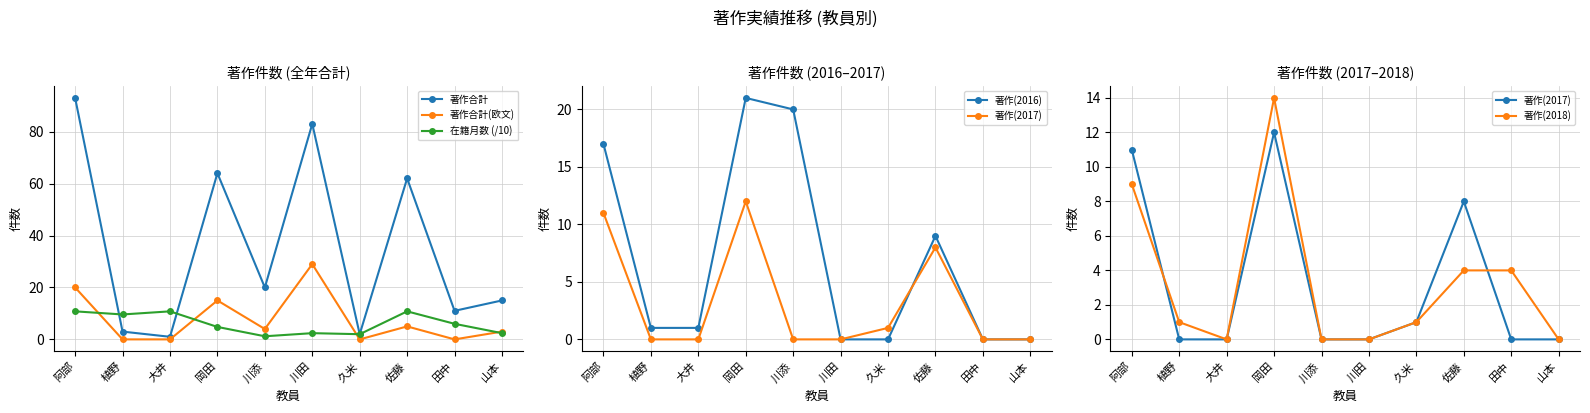

How many intersections are there between 著作(2018) and 著作(2016)?

2